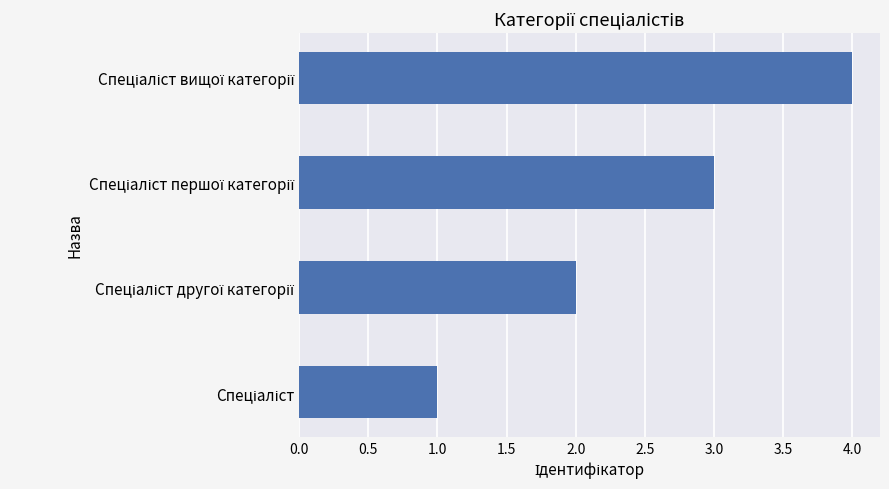

What is the difference between the maximum and minimum values?

3